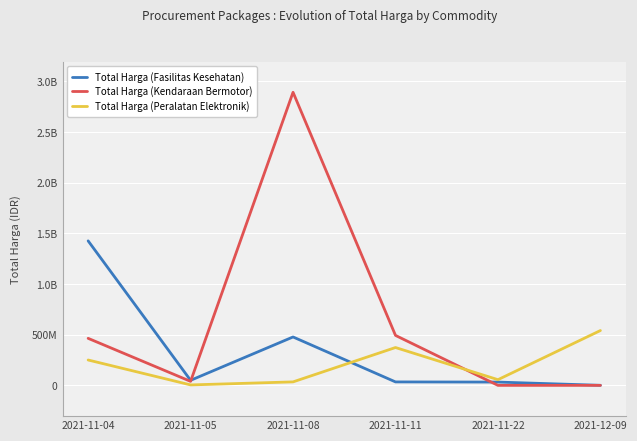

What is the total value across all series at 2021-11-05?

93520040